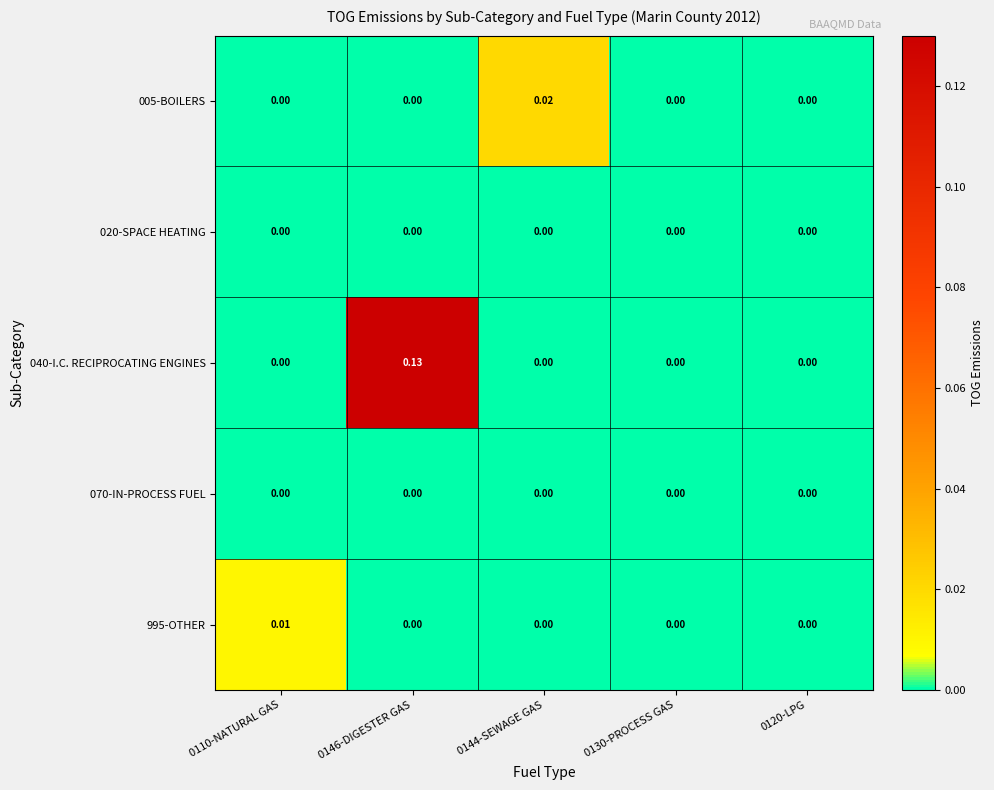

Is the value of 020-SPACE HEATING at 0130-PROCESS GAS greater than the value of 005-BOILERS at 0144-SEWAGE GAS?

No